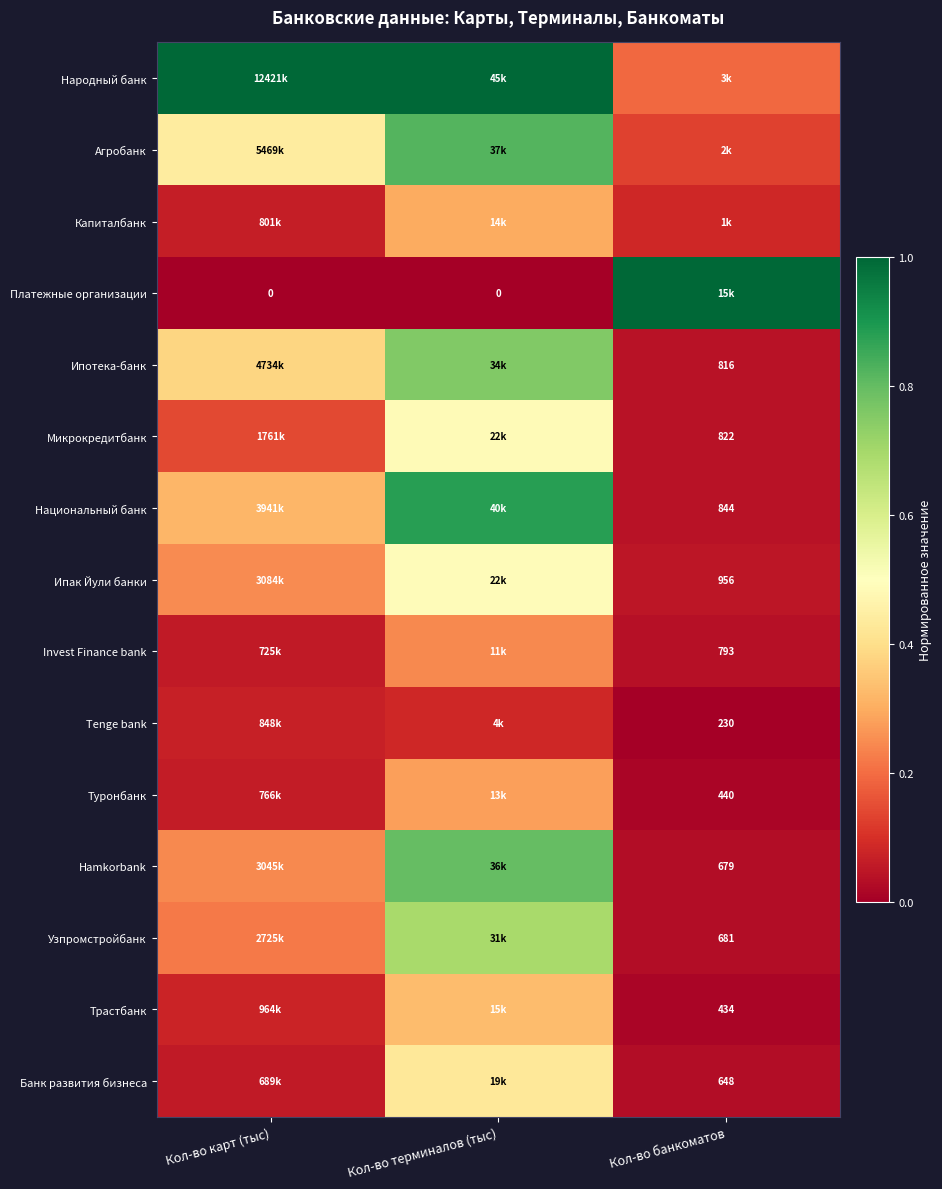

What is the difference between the maximum and second lowest values in the Ипак Йули банки series?

0.2